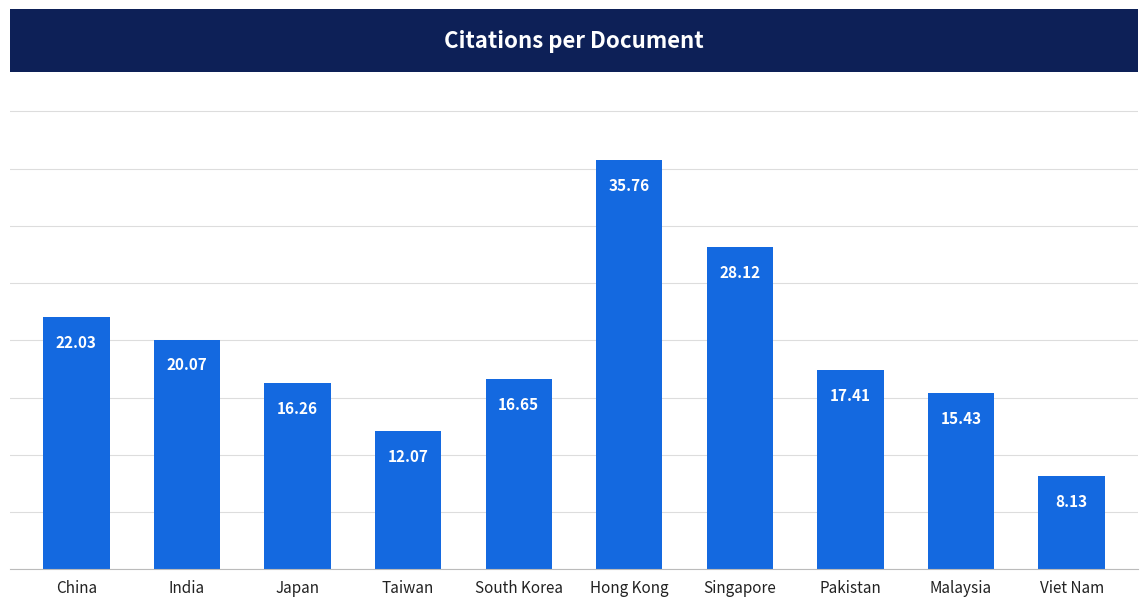

What is the difference between the values at Pakistan and Taiwan?

5.3